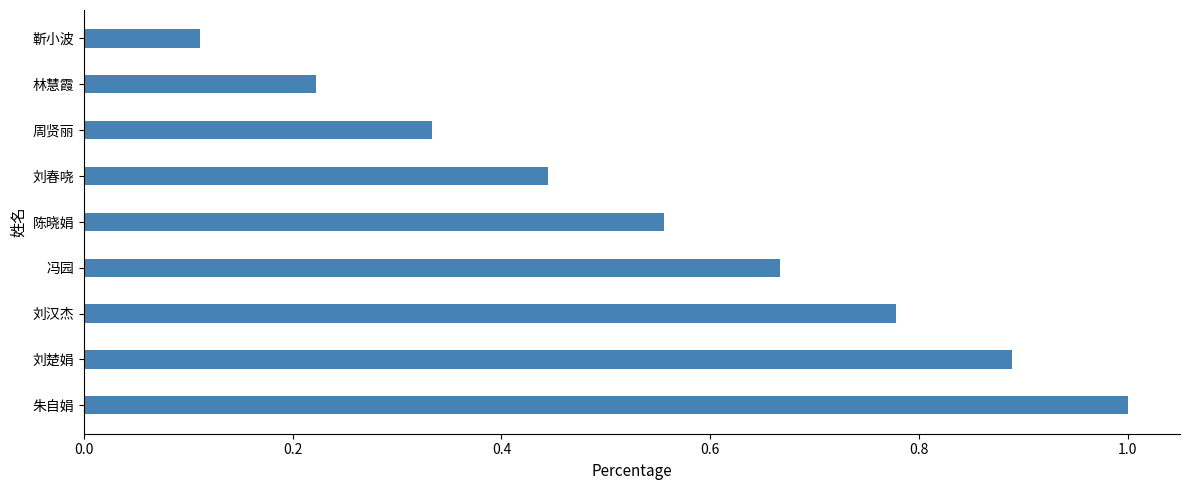

How many series are shown in this chart?

1